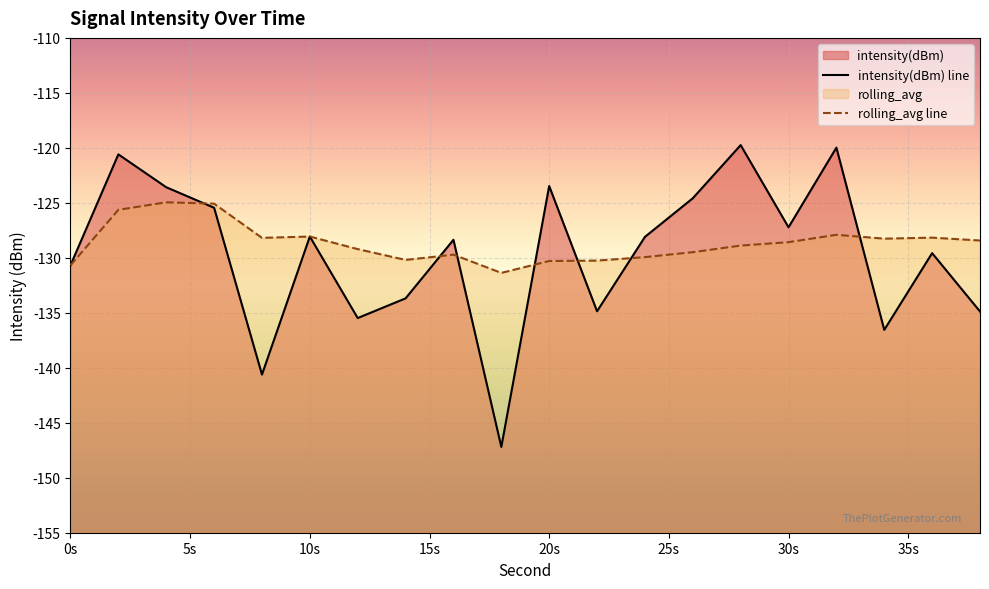

What is the spread (max minus min) of values at 6?

0.4